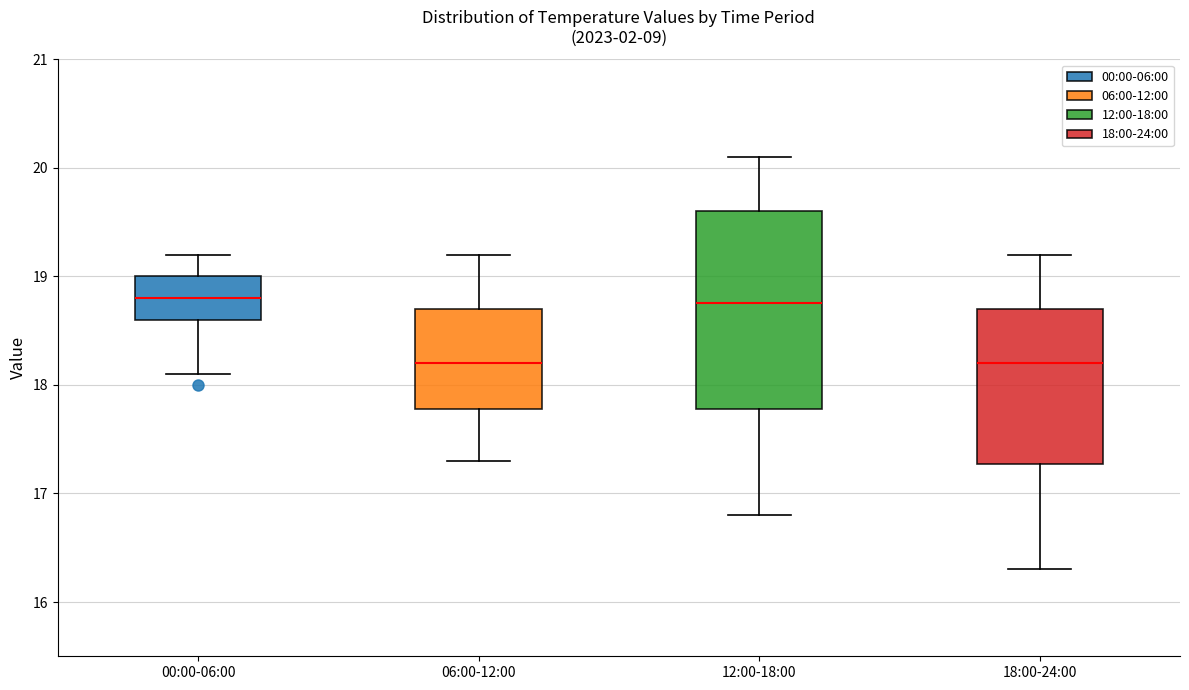

Comparing the boxes themselves (not the whiskers), which one is the tallest?

12:00-18:00